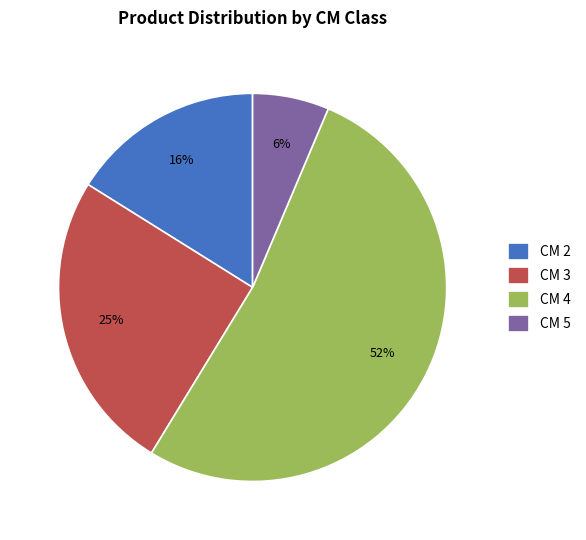

To the nearest percent, what is the average slice percentage?

25%